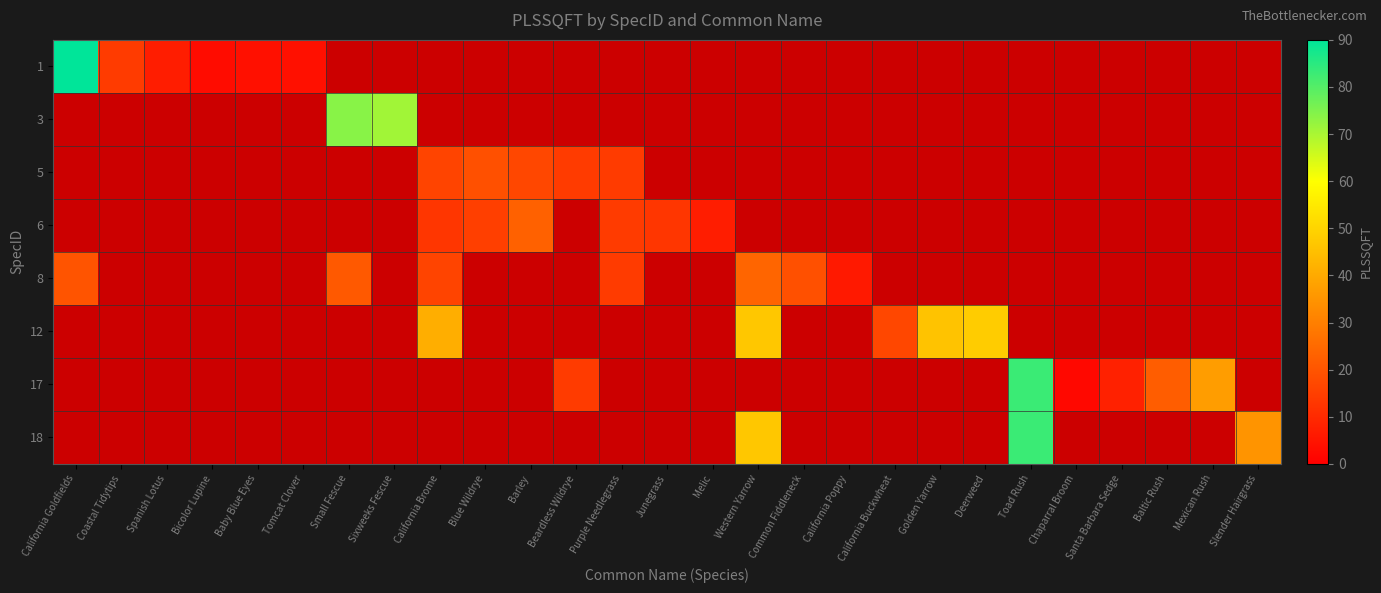

At how many categories does at least one series exceed 29?

10